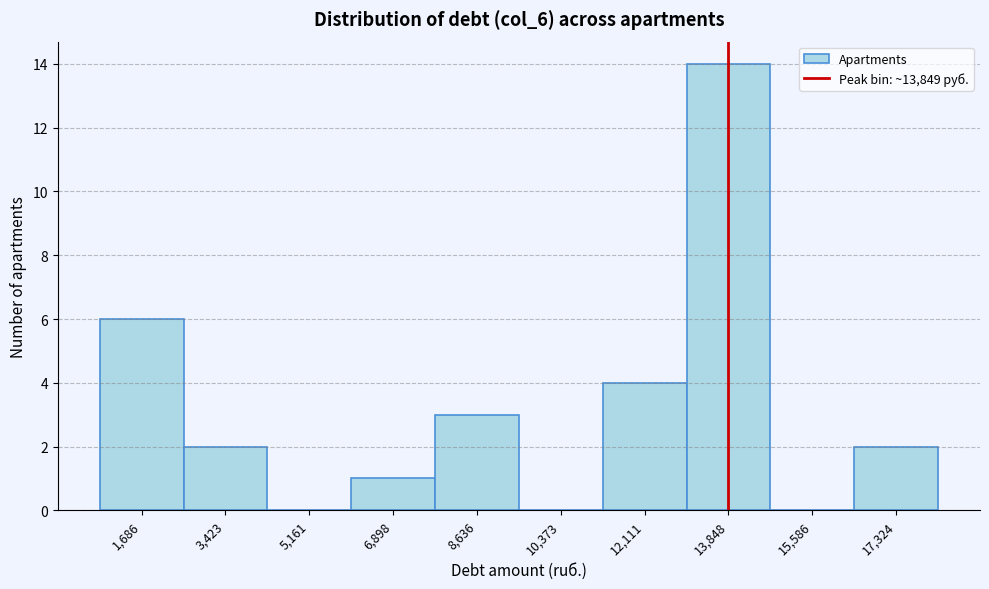

Reading left to right, transcribe this chart: for each bar, give the range it covers on the x-axis and its height. Neither the bar edges nor the heights are printed on the chart, so give them approximately, as read against the axes.

800 to 2600: 6
2600 to 4200: 2
4200 to 6000: 0
6000 to 7800: 1
7800 to 9600: 3
9600 to 11200: 0
11200 to 13000: 4
13000 to 14800: 14
14800 to 16400: 0
16400 to 18200: 2